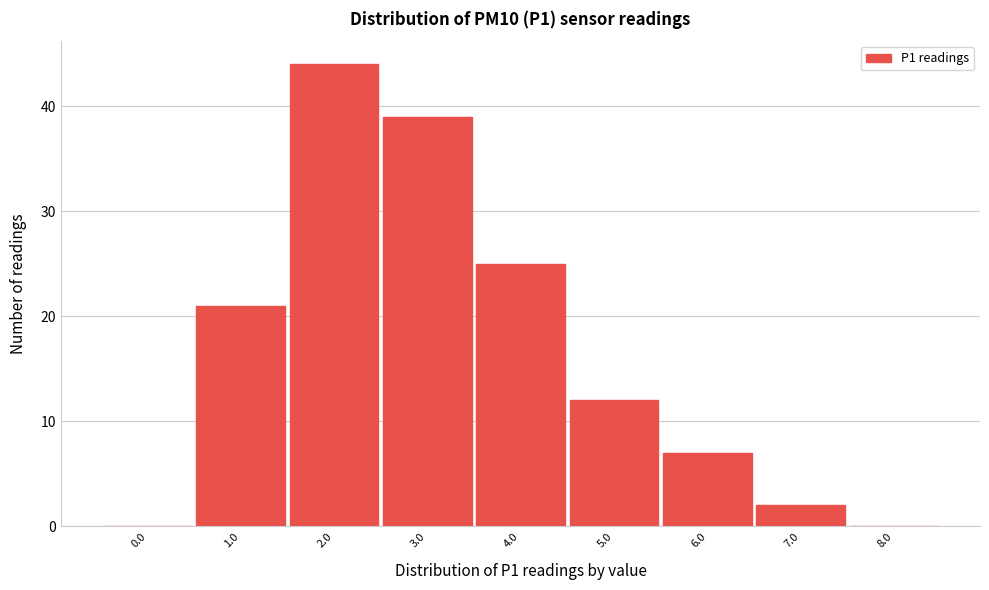

Reading left to right, list all the values displayed in this chart.

0.0=0	1.0=21	2.0=44	3.0=39	4.0=25	5.0=12	6.0=7	7.0=2	8.0=0